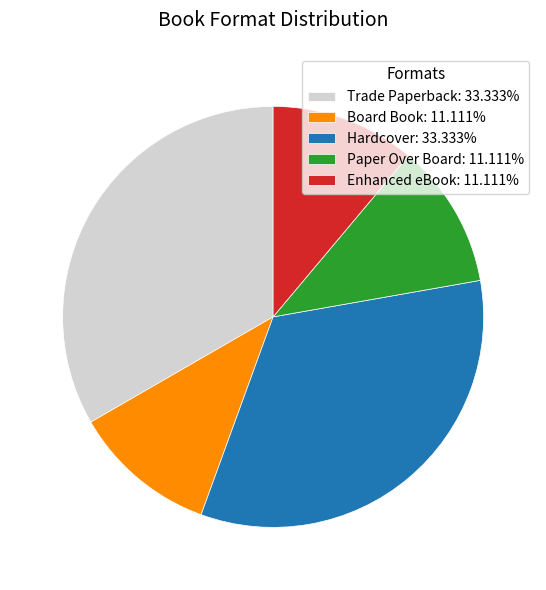

Does Enhanced eBook represent more than half of the total?

No